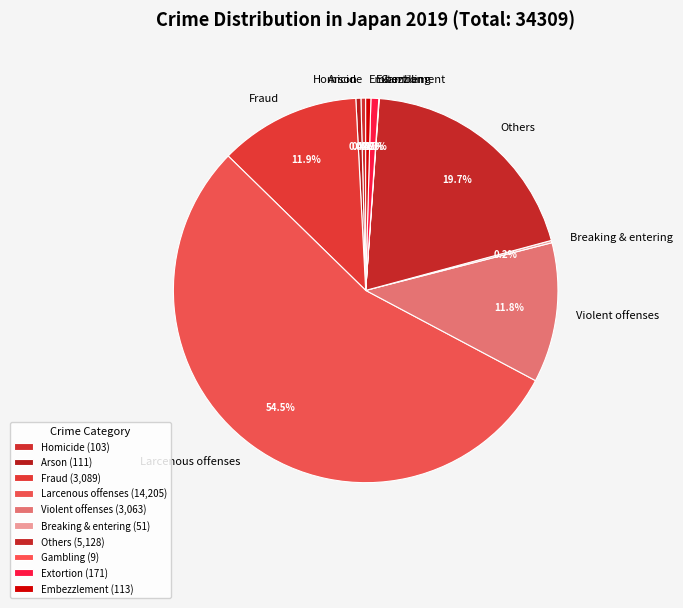

Combined, do Fraud and Extortion account for over 50%?

No